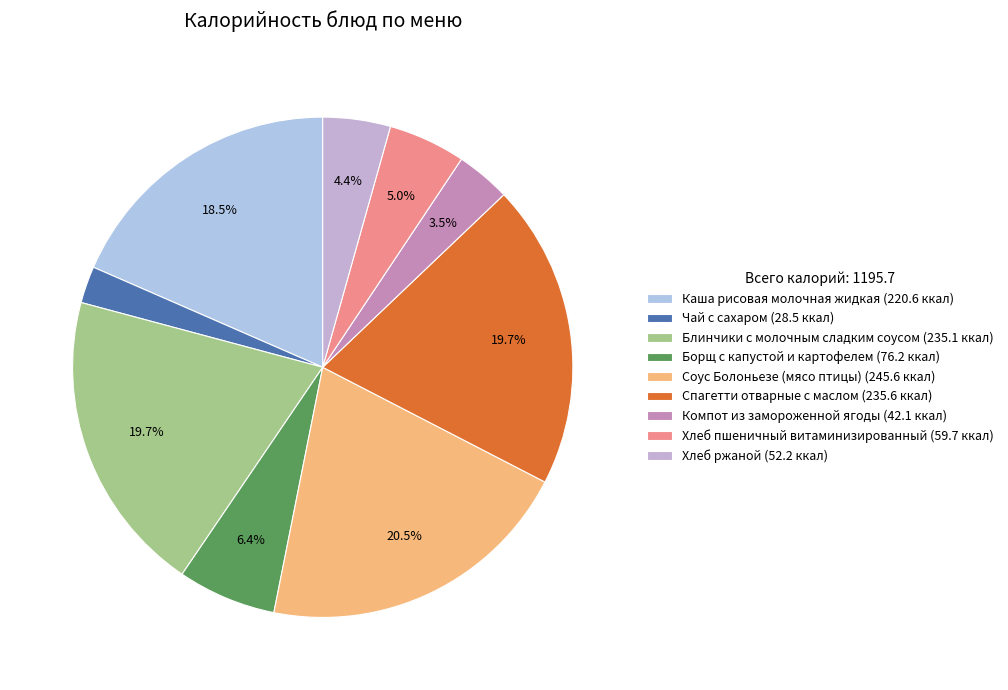

Approximately how many times larger is the value at Каша рисовая молочная жидкая compared to Блинчики с молочным сладким соусом?

0.9